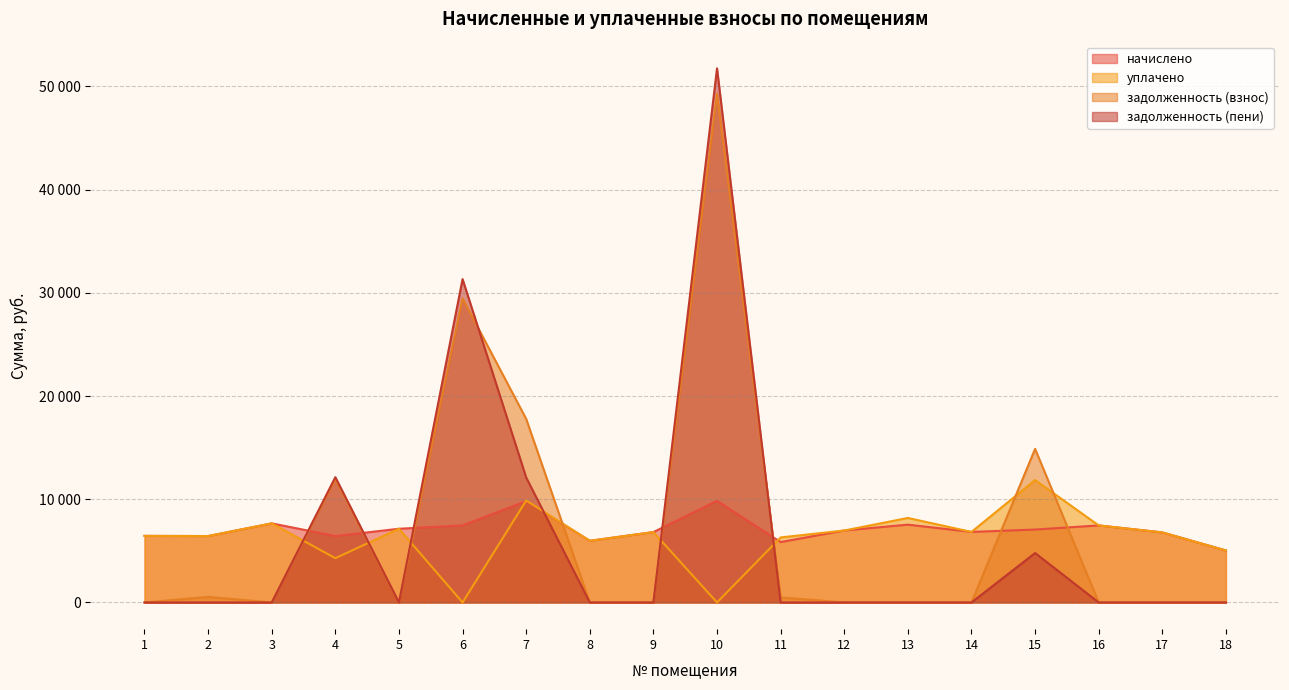

How many data points does each series have?

18